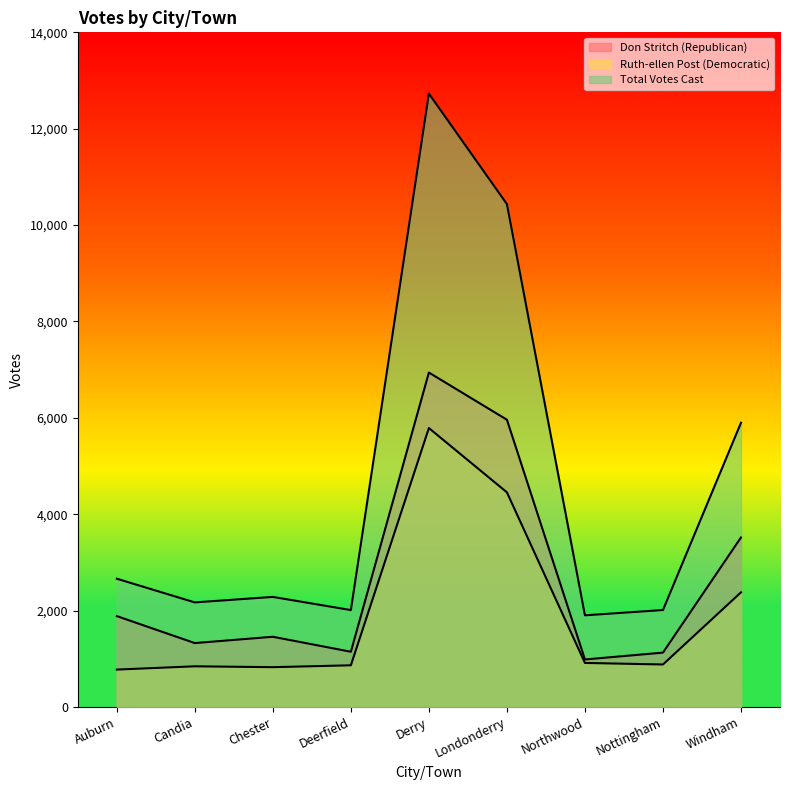

Does the chart display data point markers on the line(s)?

No